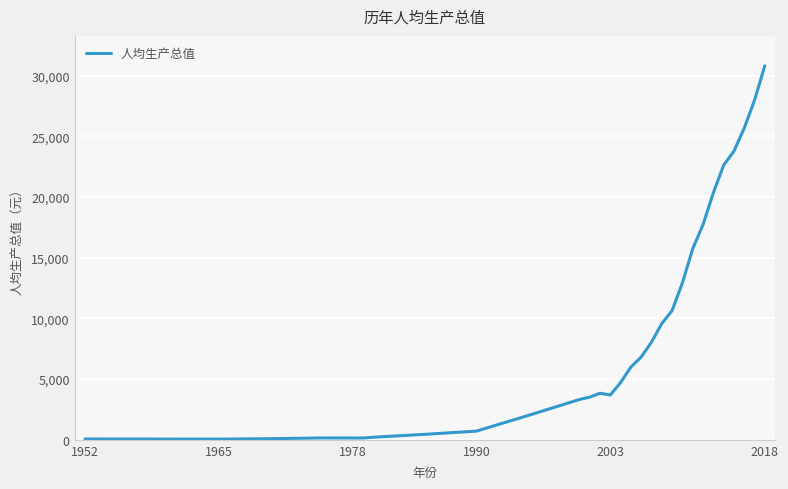

What is the maximum value shown in the chart?

30817